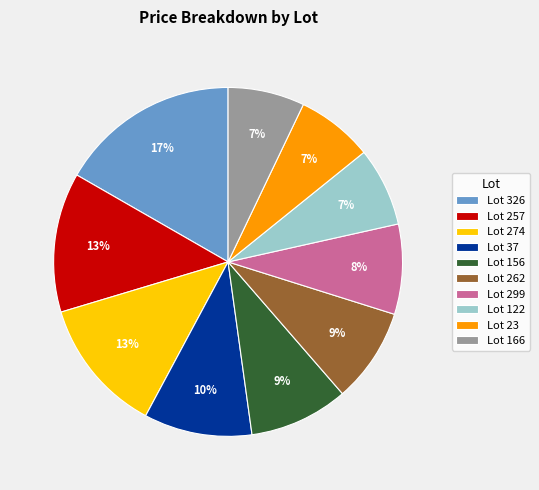

To the nearest percent, what is the difference between the largest and smallest slice percentages?

10%